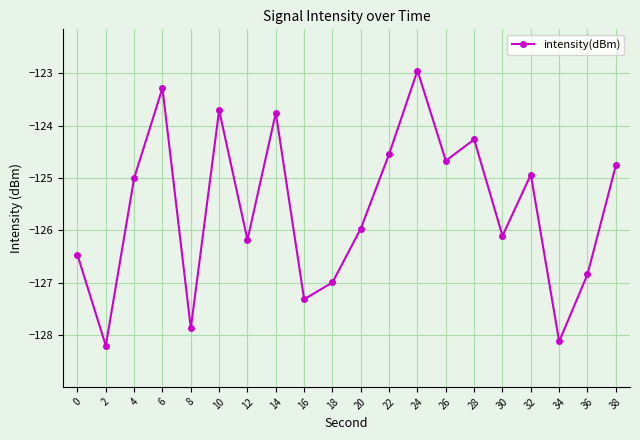

Does the chart display data point markers on the line(s)?

Yes